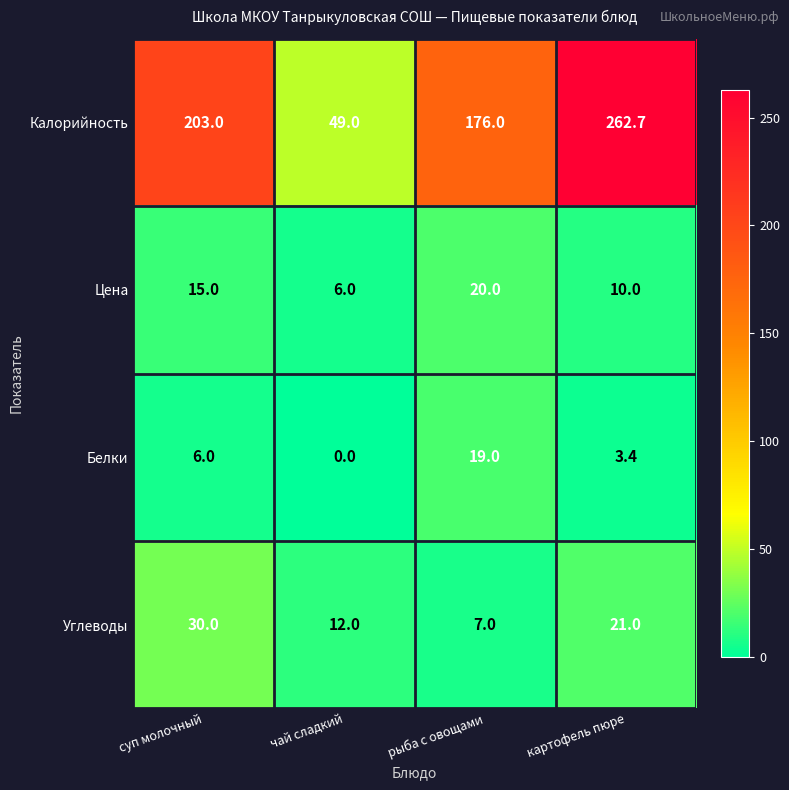

What is the difference between the Цена values at картофель пюре and рыба с овощами?

10.0